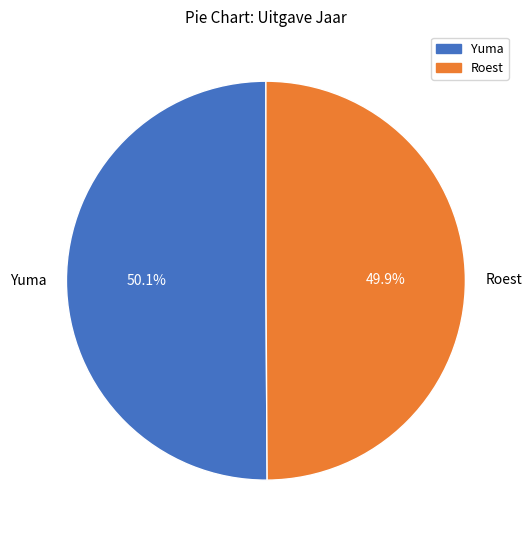

What portion of the pie excludes Roest?

50.1%